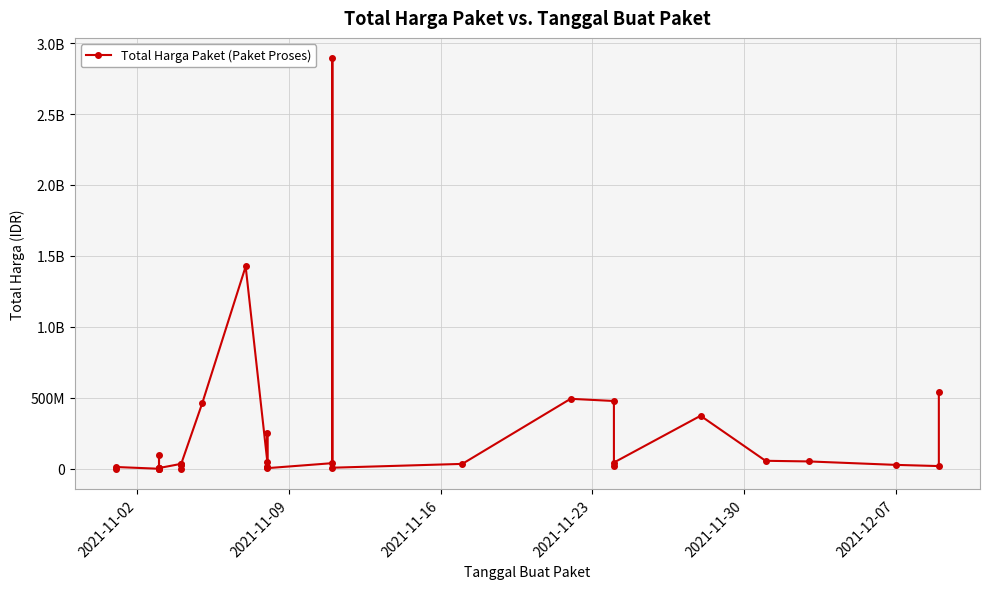

How many interior local peaks (higher than both neighbors) does the data have?

10